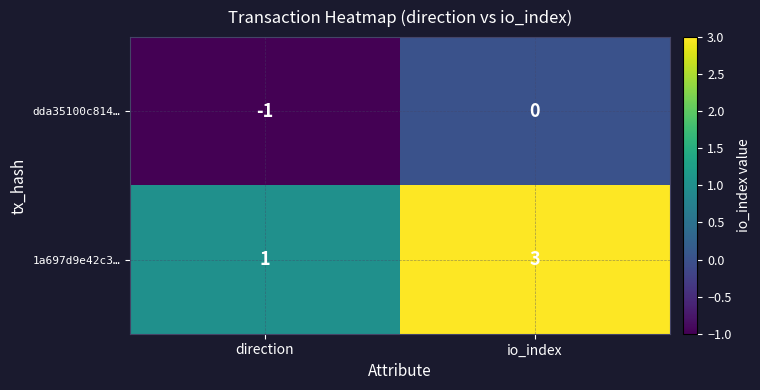

What is the sum of the 1a697d9e42c3… values at direction and io_index?

4